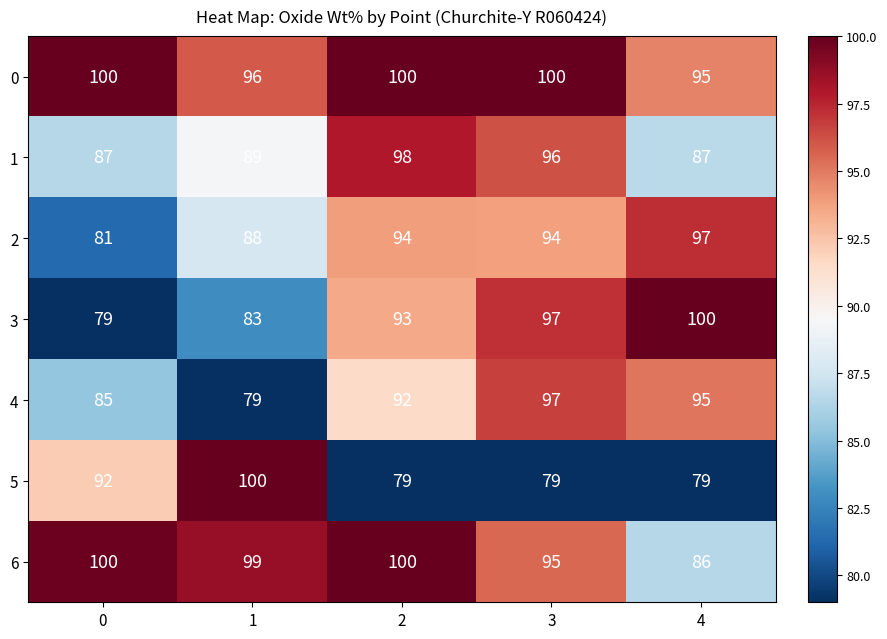

What is the total value across all series at 4?

639